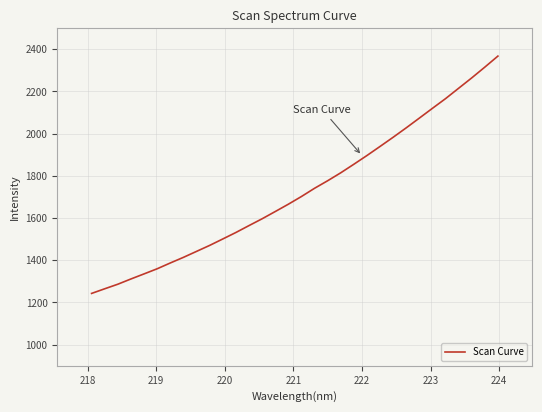

What is the difference between the maximum and minimum values?

1124.5